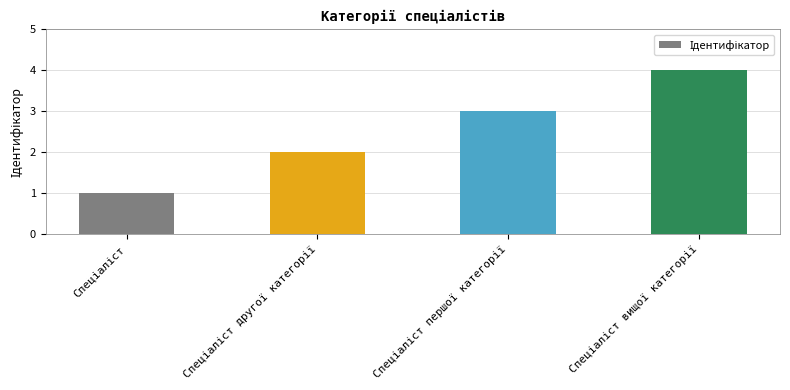

What is the maximum value shown in the chart?

4